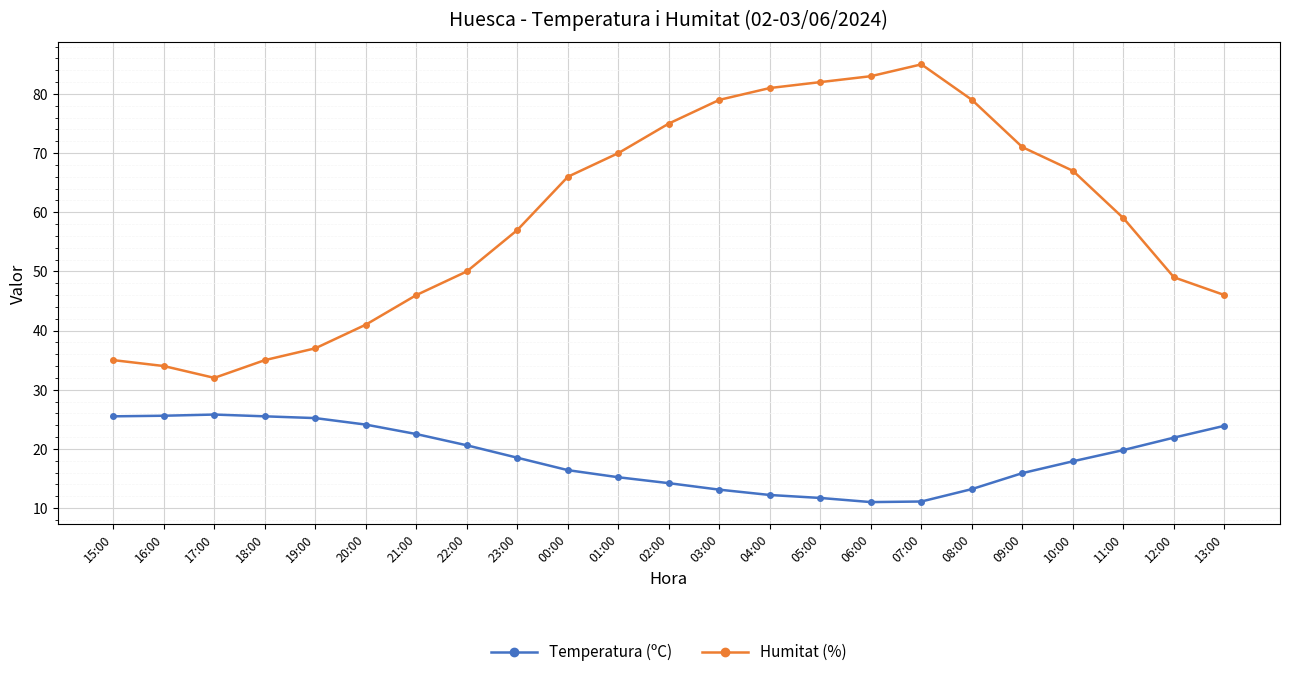

What is the difference between the Humitat (%) values at 02:00 and 12:00?

26.0